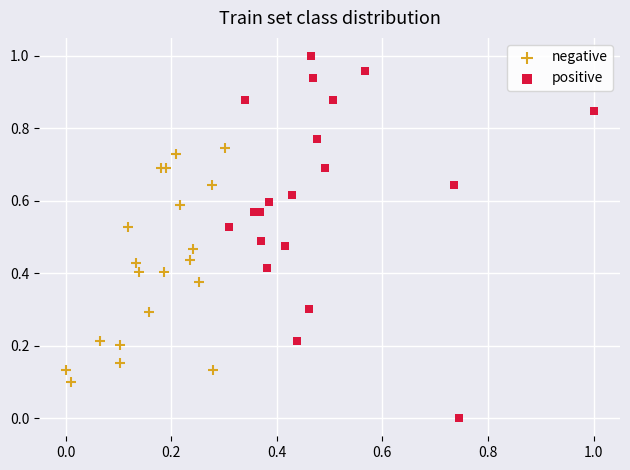

Which series contains the highest Y value?

positive